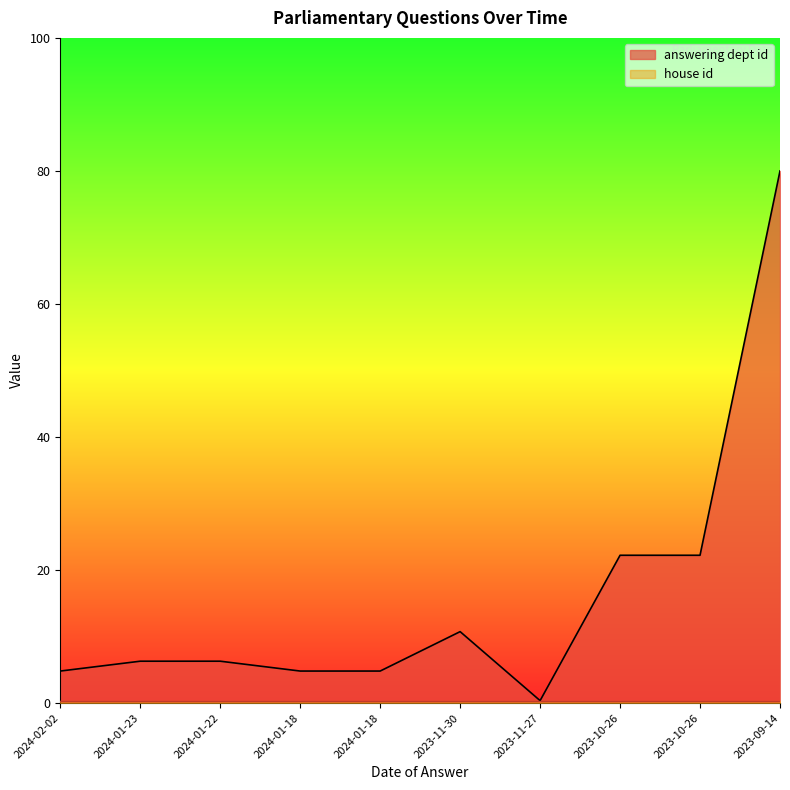

Rank the categories by value from highest to lowest.

2023-09-14, 2023-10-26, 2023-10-26, 2023-11-30, 2024-01-23, 2024-01-22, 2024-02-02, 2024-01-18, 2024-01-18, 2023-11-27